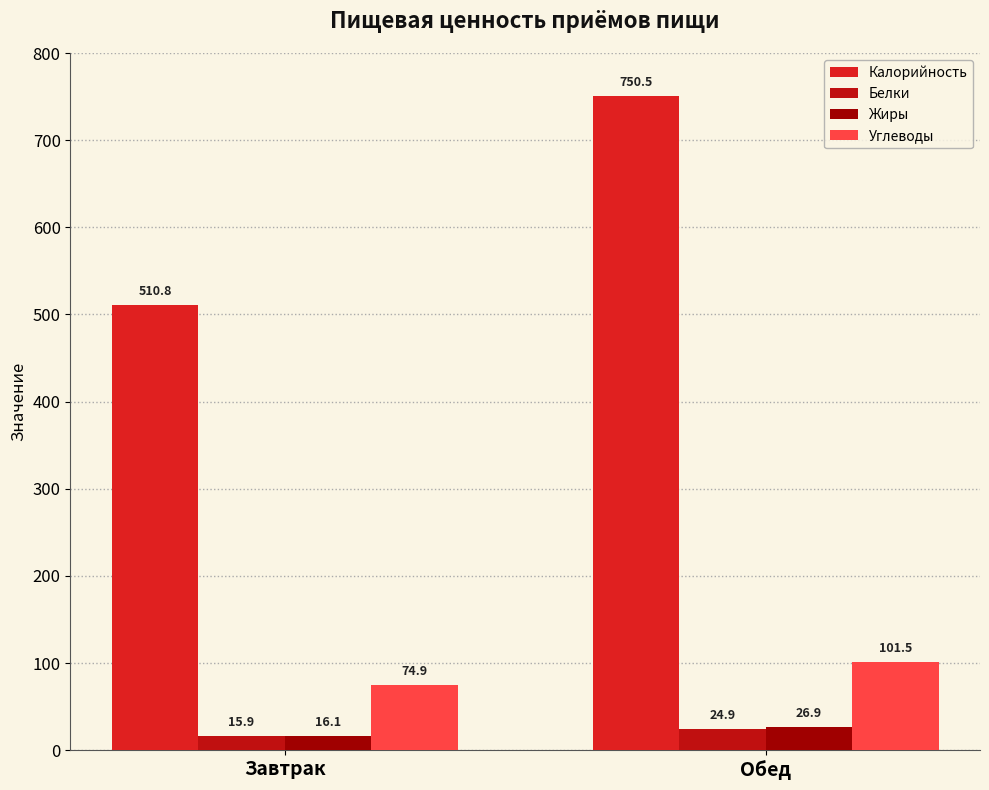

How many data points in Жиры are less than 26?

1